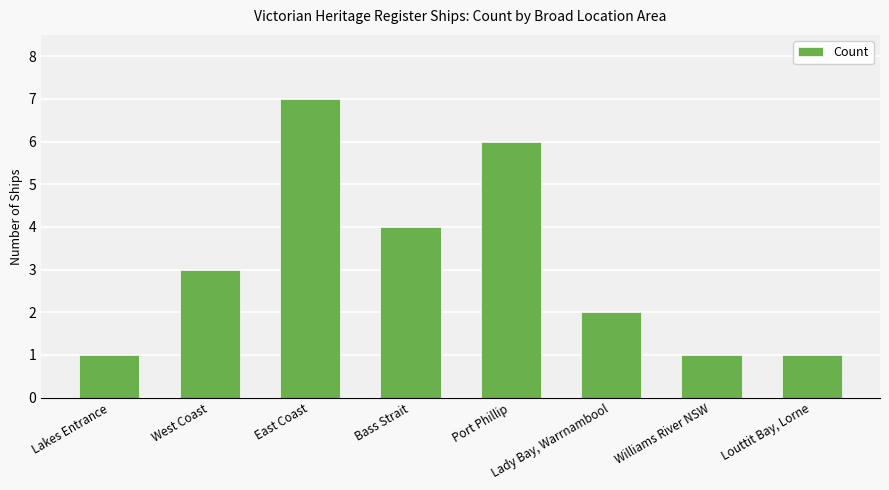

Reading right to left, transcribe all the data shown in this chart.

1	1	2	6	4	7	3	1